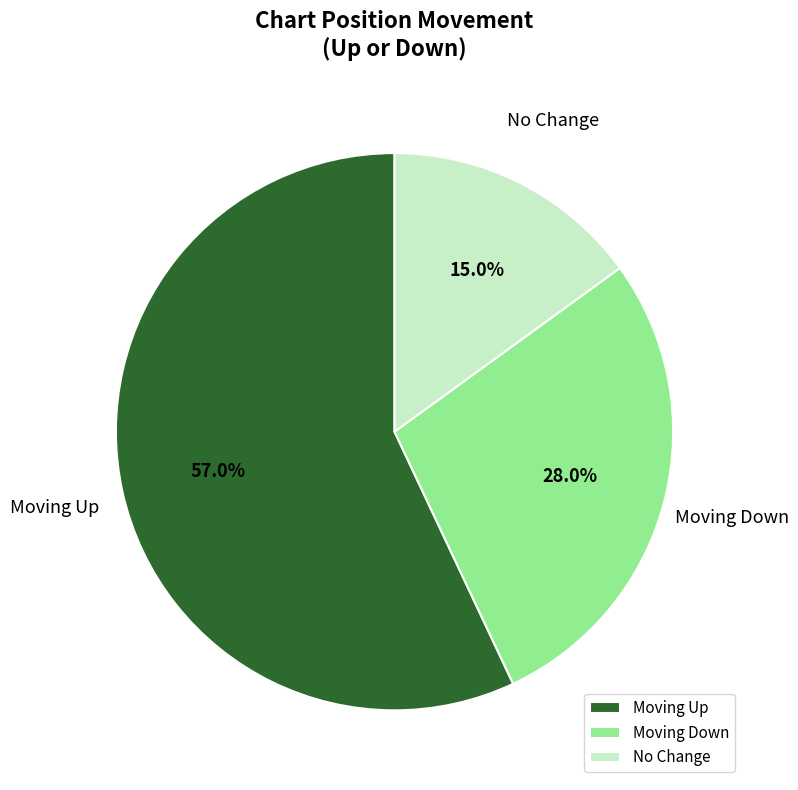

Is there a majority slice in this chart?

Yes